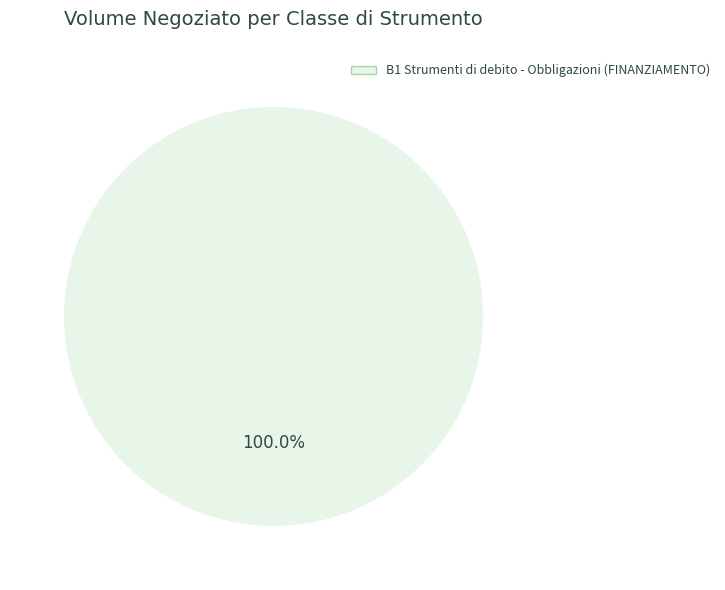

Rank the categories by value from lowest to highest.

B1 Strumenti di debito - Obbligazioni (FINANZIAMENTO)